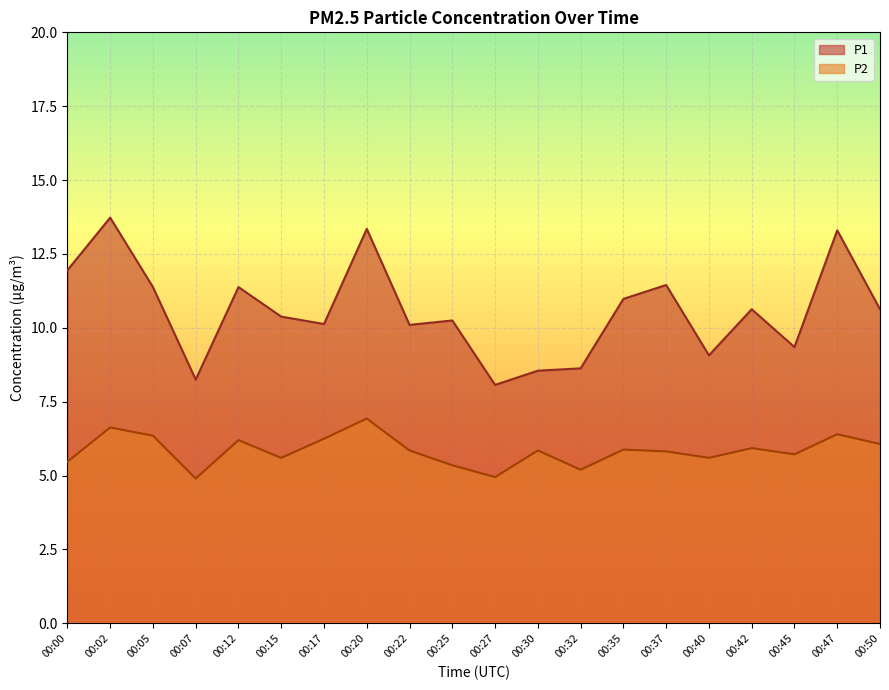

Which series has the largest total across all categories?

P1